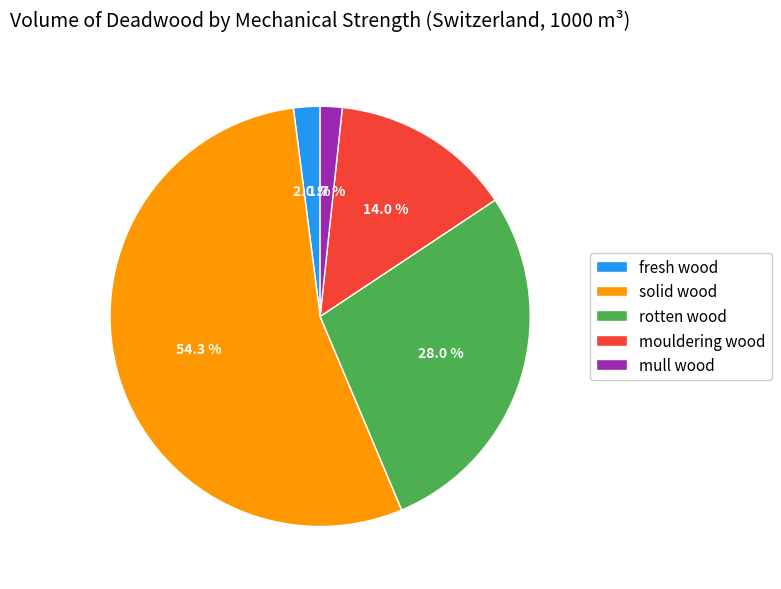

Which slice is the largest?

solid wood